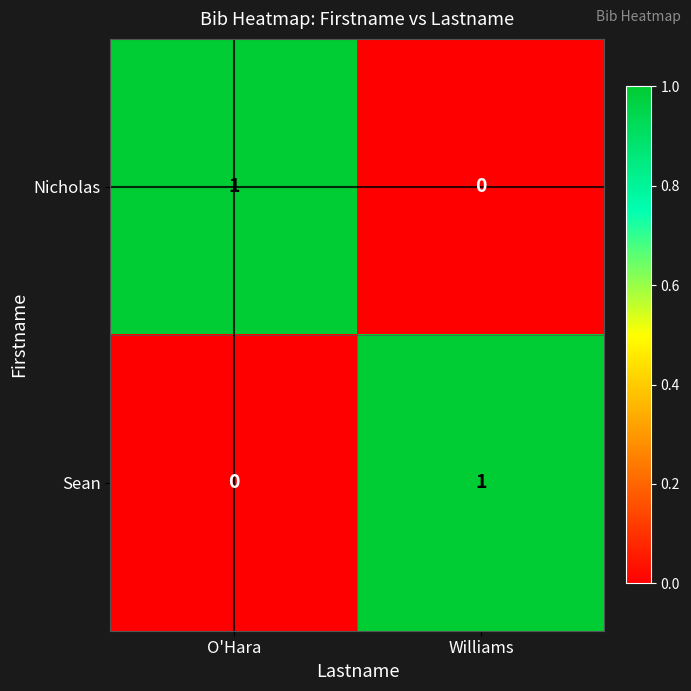

What is the total value across all series at Williams?

1